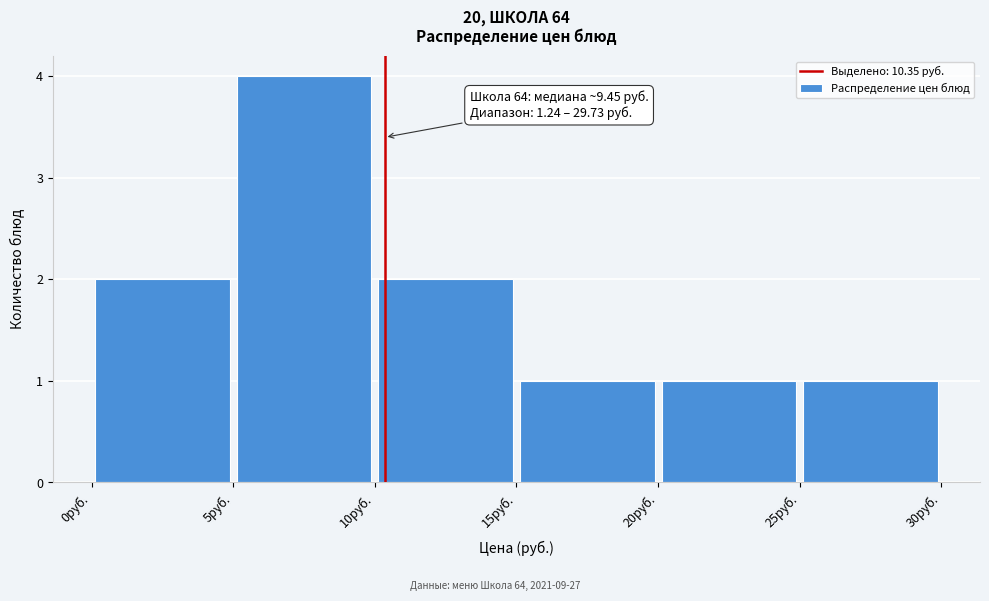

Over which range of the x-axis is the bar tallest?

5 to 10